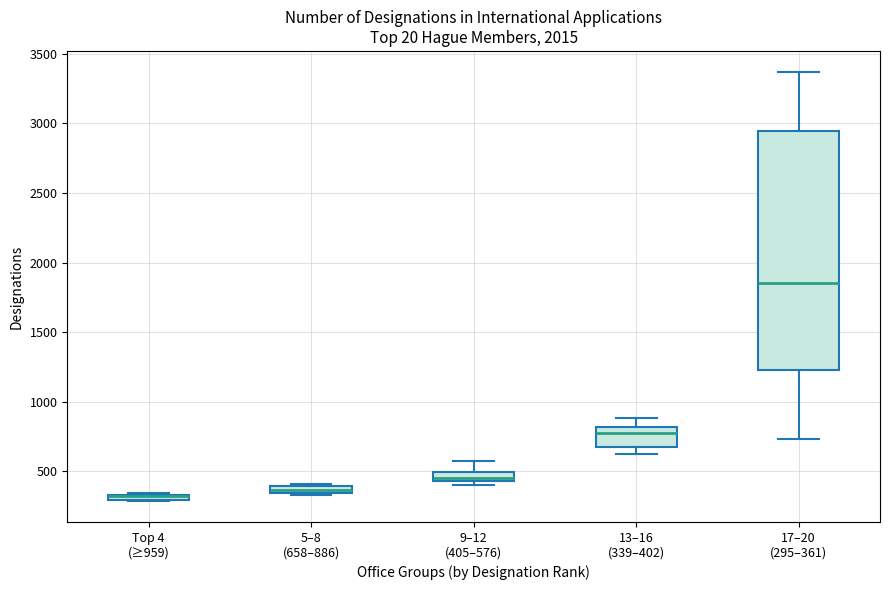

Where is the upper edge of the box for 13–16 (339–402) on the y-axis? The values are not printed on the chart, so give them approximately, as read against the axis.

800